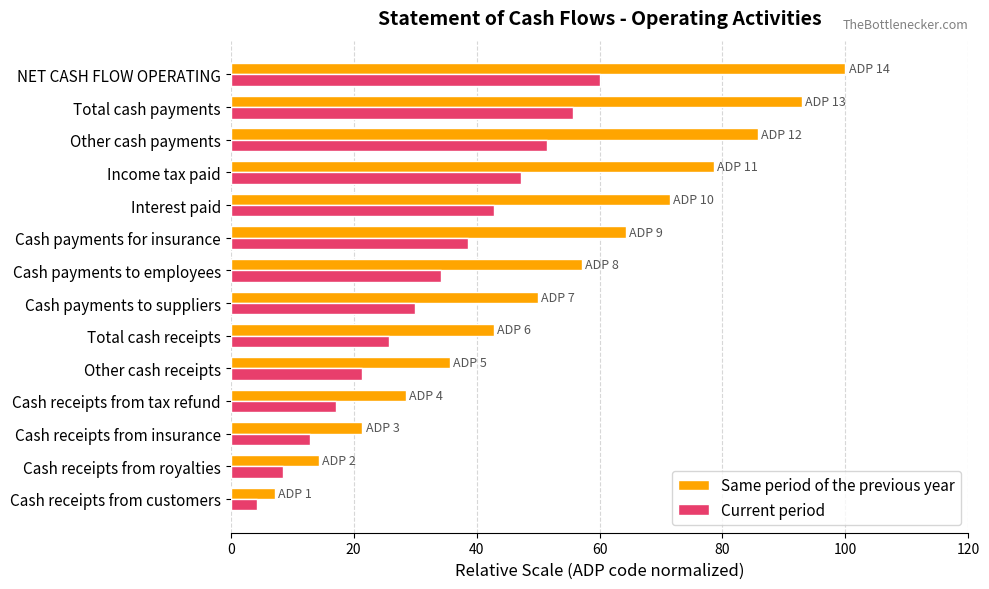

What is the average value of the Current period series?

32.1